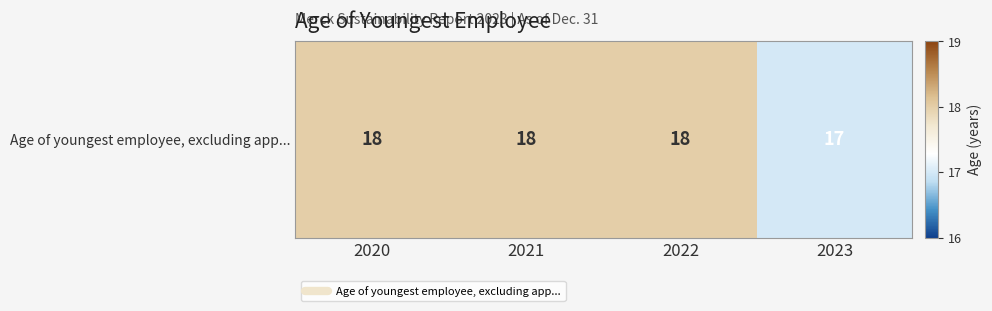

What is the sum of all values?

71